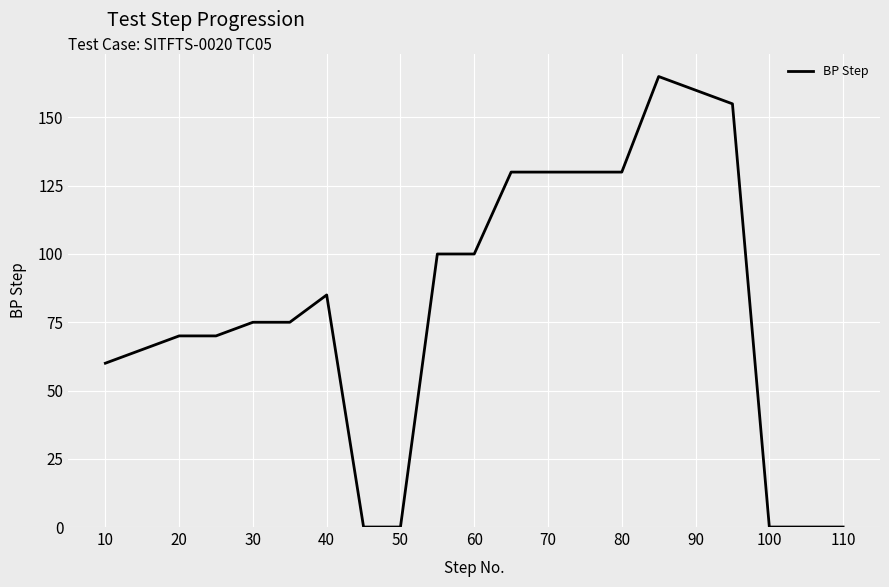

What is the difference between the maximum and minimum values?

165